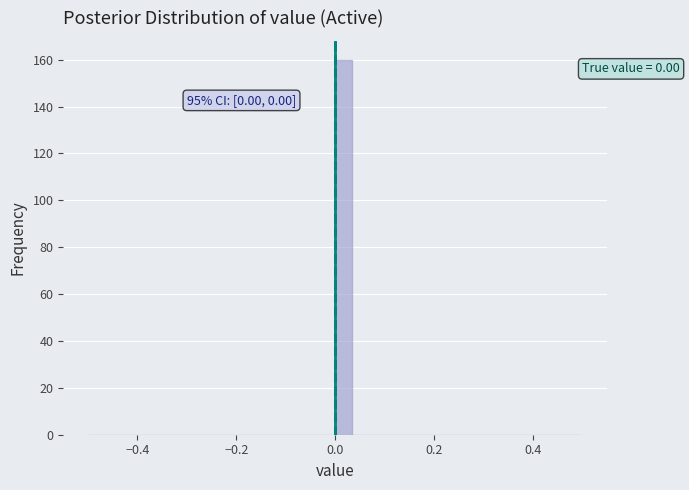

Around what value on the x-axis is the tallest bar? Give the approximate position of its centre, as read against the axis.

0.02